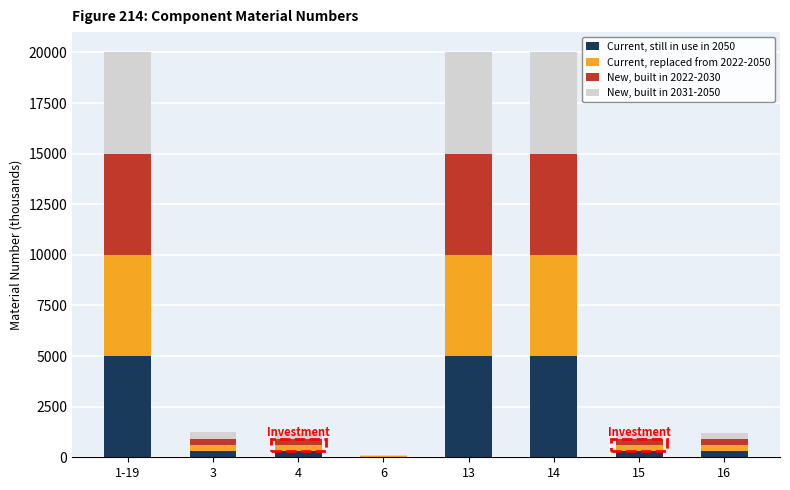

What is the sum of all Current, still in use in 2050 values?

16247.6